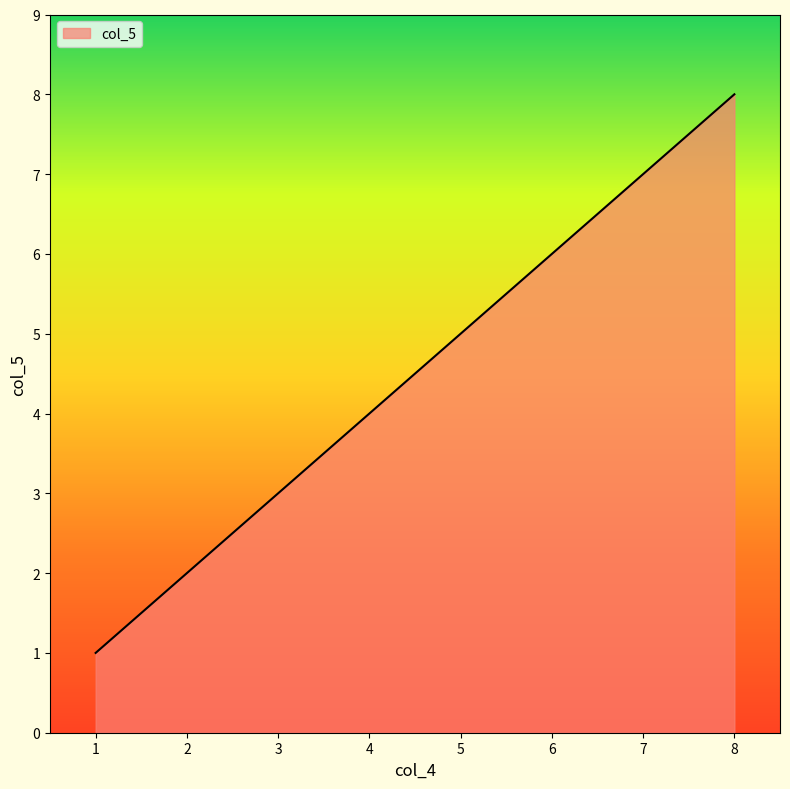

What is the change in value from 3 to 5?

+2